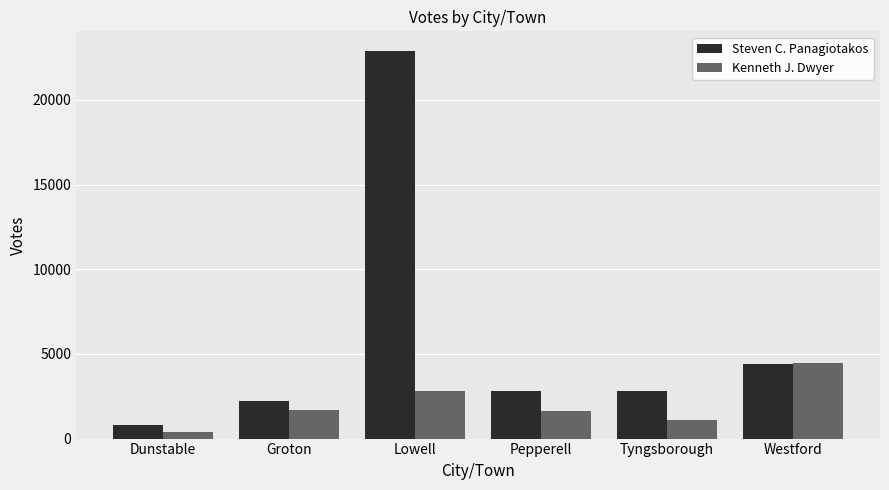

What value does the Steven C. Panagiotakos series have at Dunstable, to the nearest 100?

800